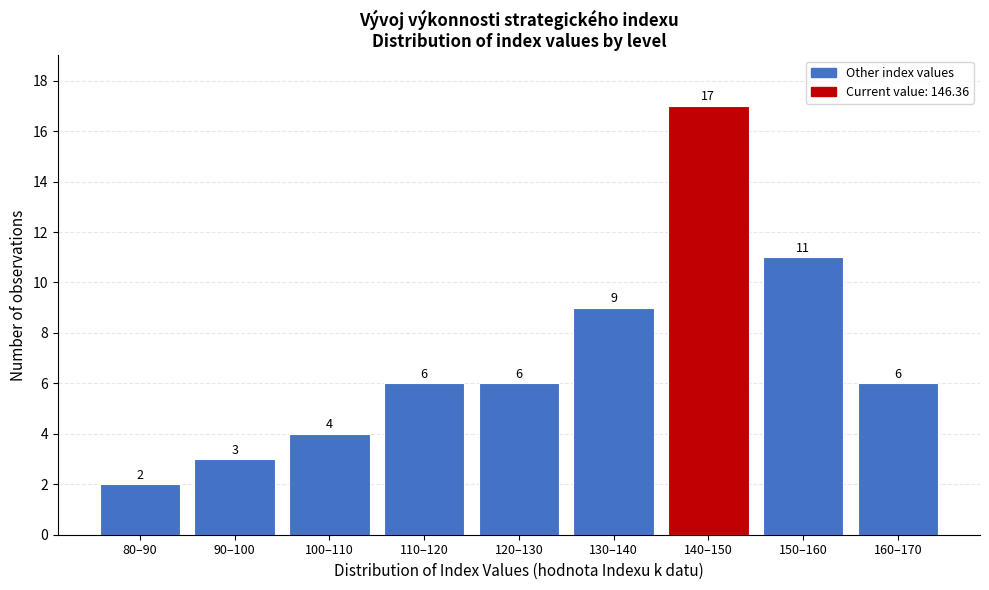

Reading left to right, what are all the values shown in this chart?

2	3	4	6	6	9	17	11	6